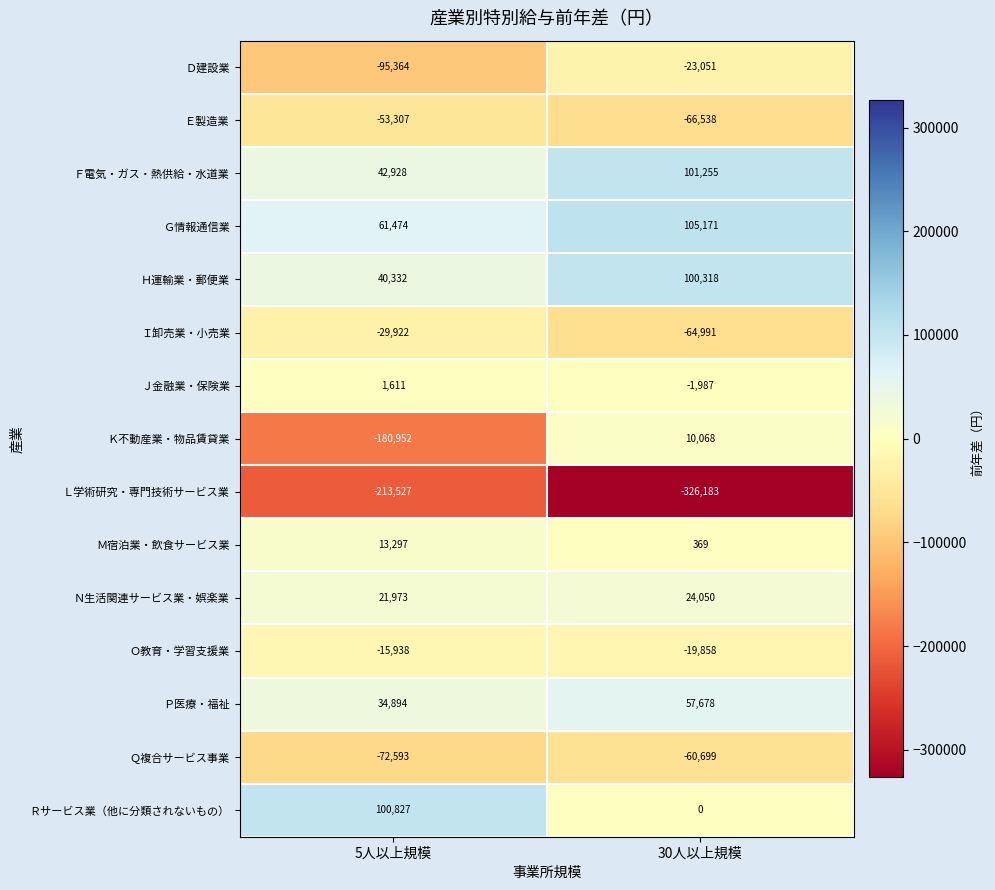

At which label is Ｋ不動産業・物品賃貸業 closest to -85442?

5人以上規模